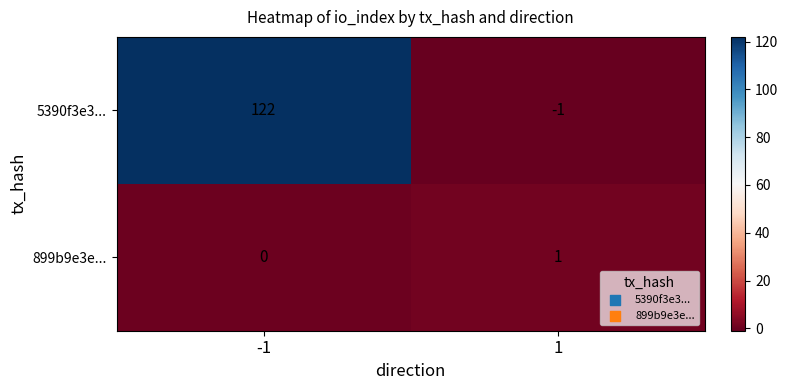

What is the difference between the 5390f3e3... values at -1 and 1?

123